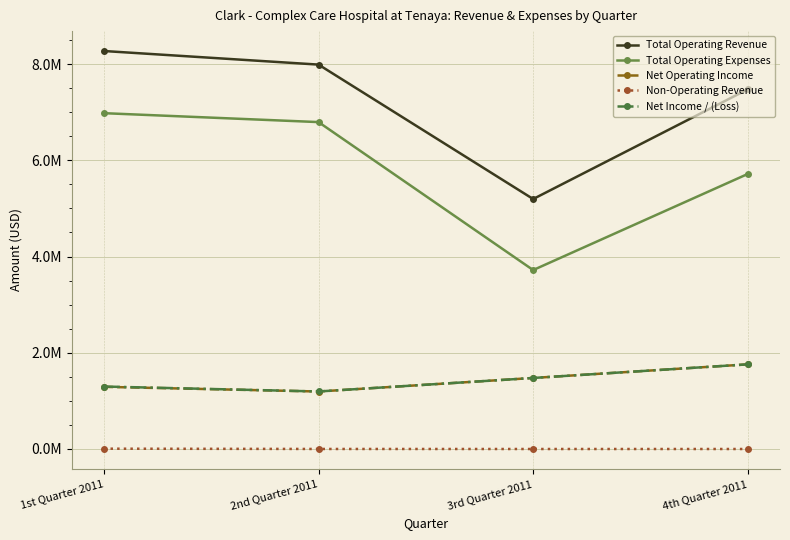

Which series has the largest total across all categories?

Total Operating Revenue